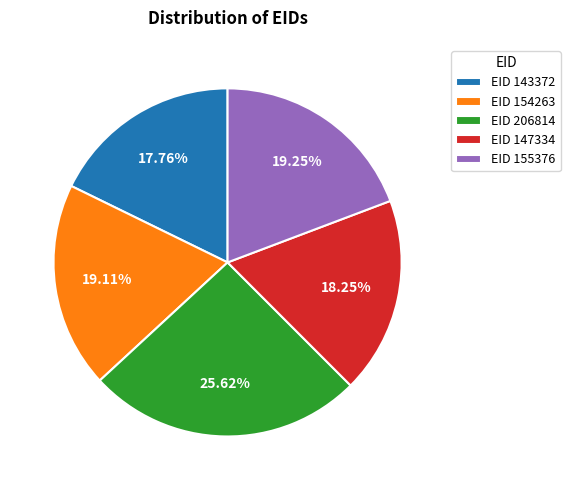

Combined, what portion of the pie is EID 155376 and EID 147334?

37.5%